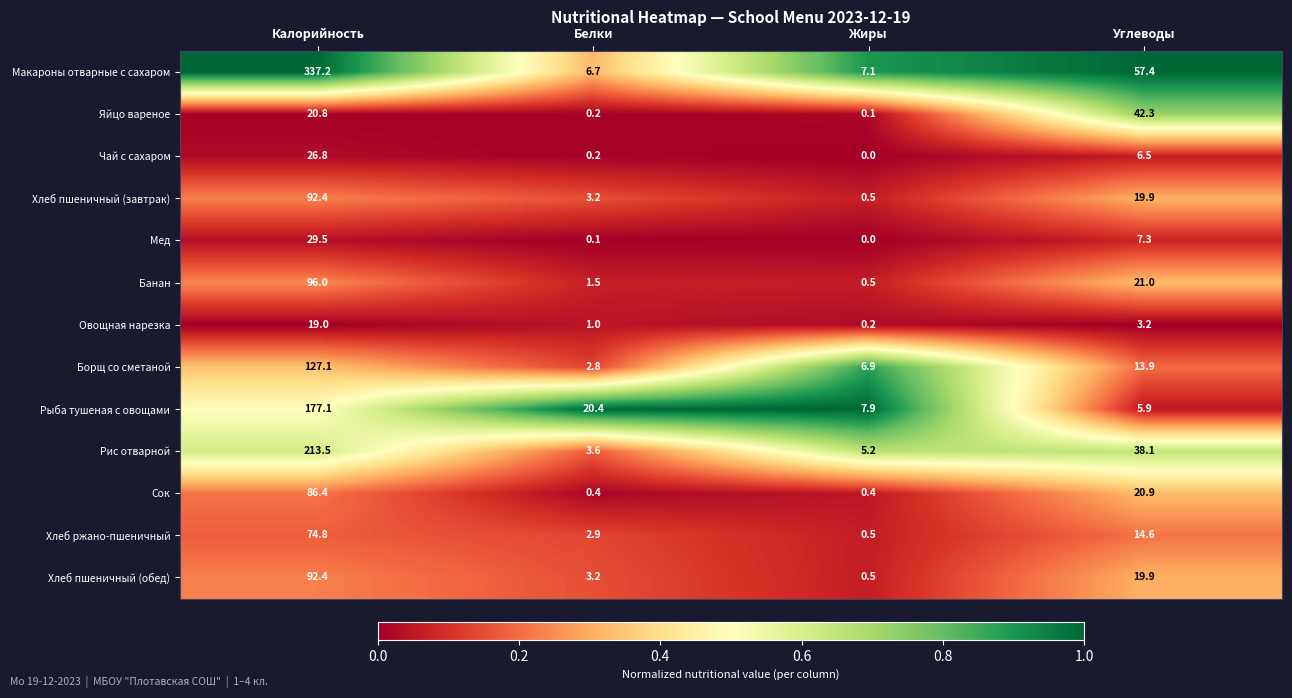

What is the difference between the Хлеб пшеничный (завтрак) values at Калорийность and Углеводы?

72.5